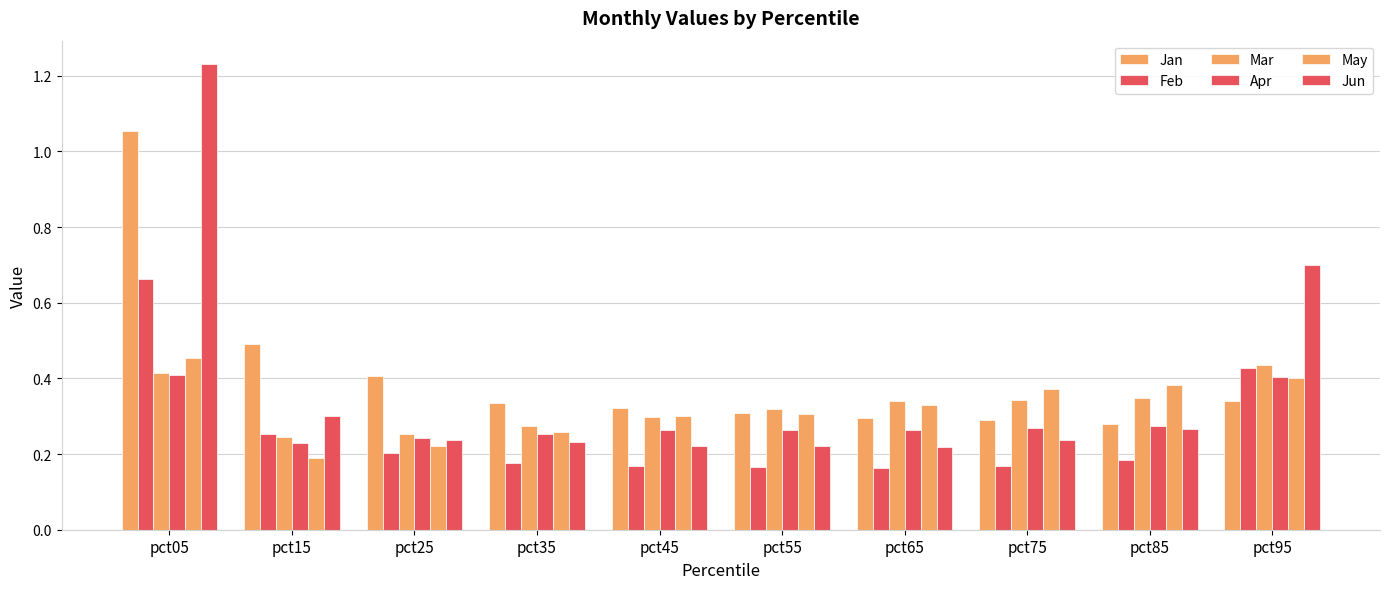

What is the highest value of the Mar series?

0.4